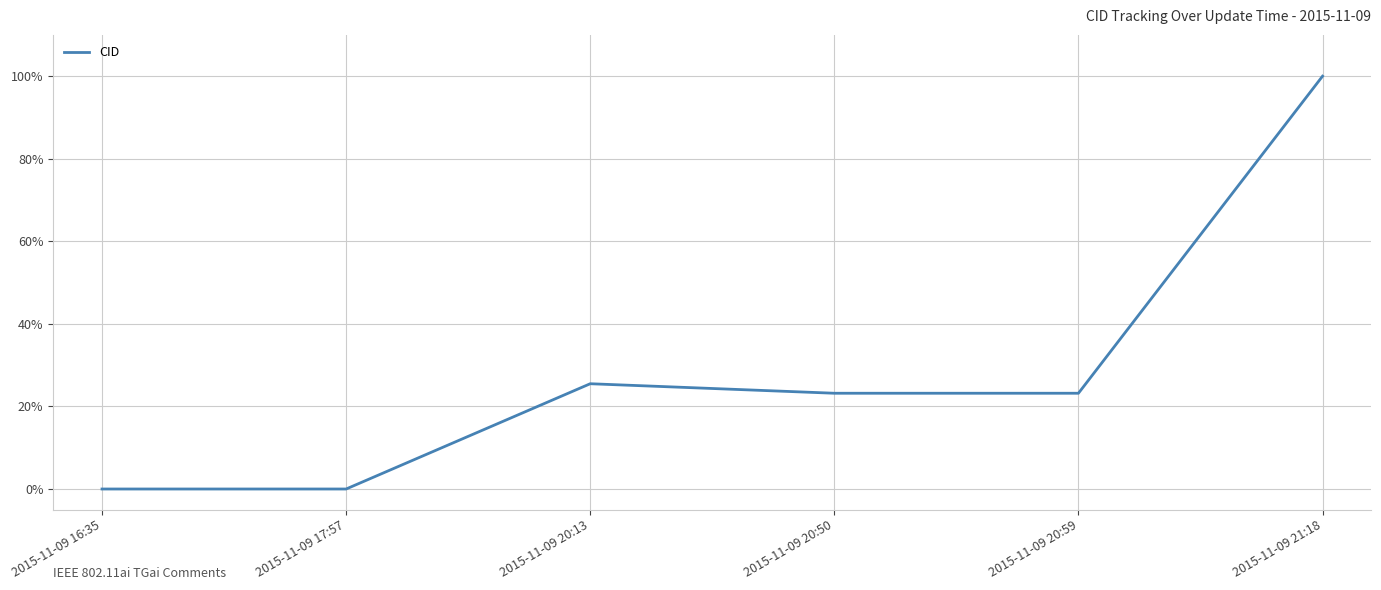

Is it true that the value at 2015-11-09 20:50 is 23.2?

True